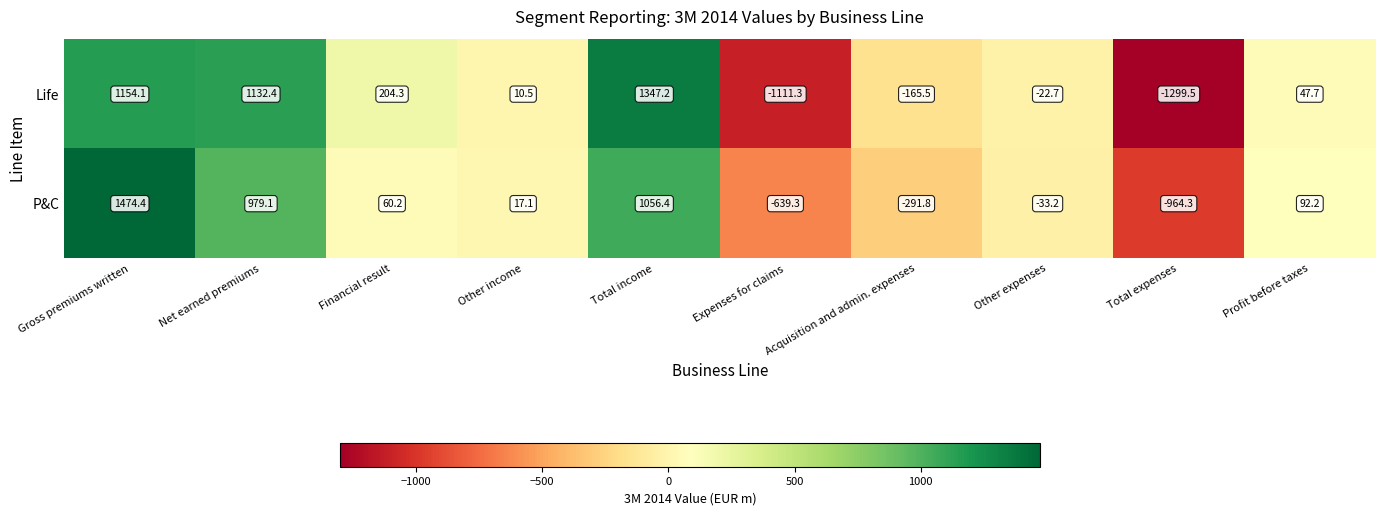

At which category is the sum across all series the highest?

Gross premiums written